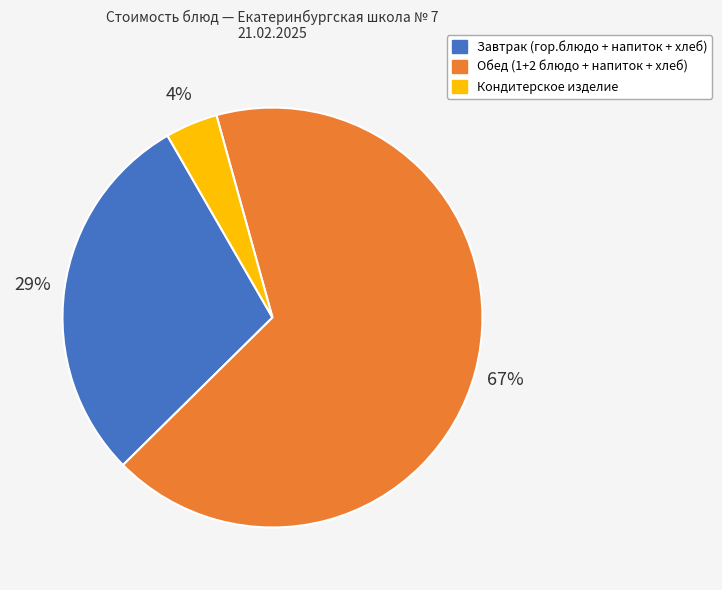

To the nearest percent, what is the average slice percentage?

33%